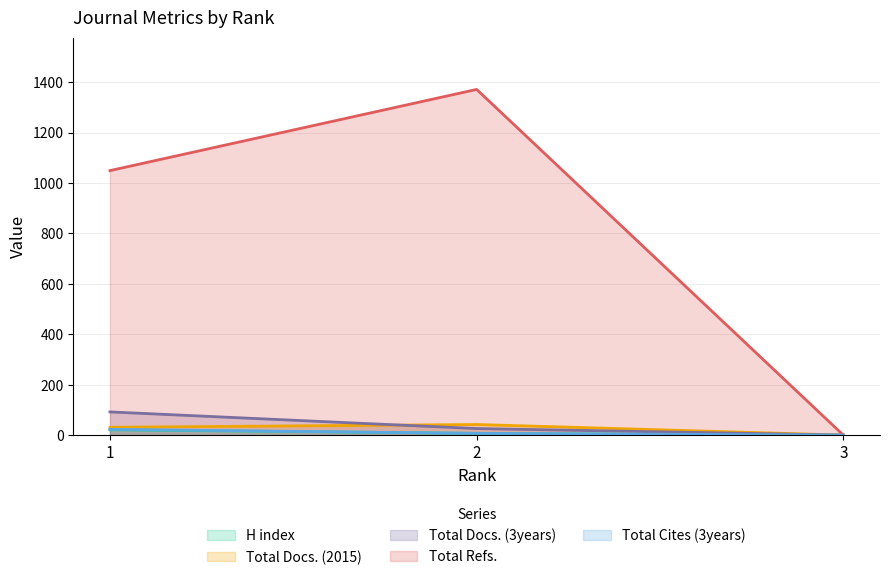

Which category has the highest value in the Total Docs. (3years) series?

1